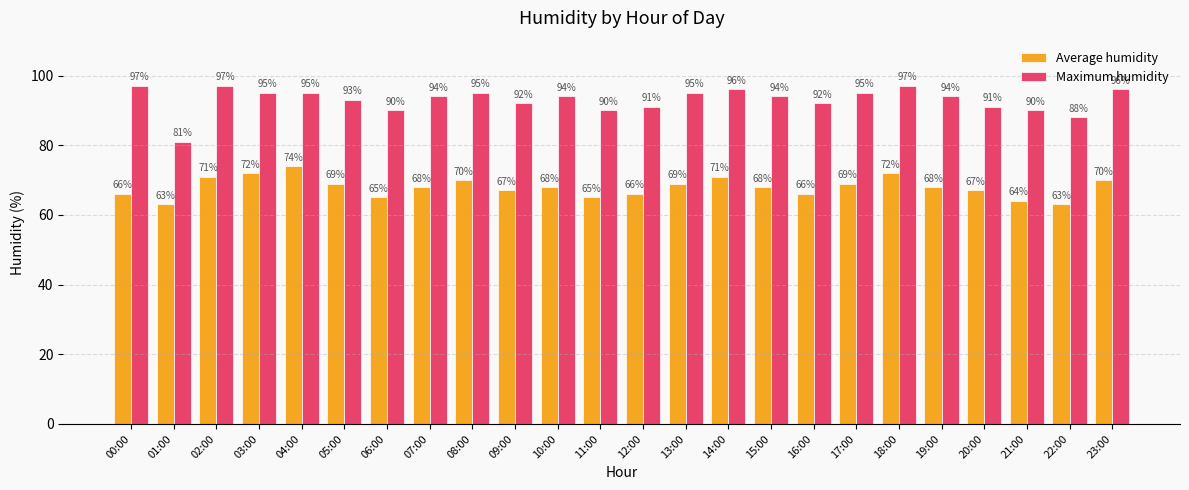

What position from the right is 21:00?

3